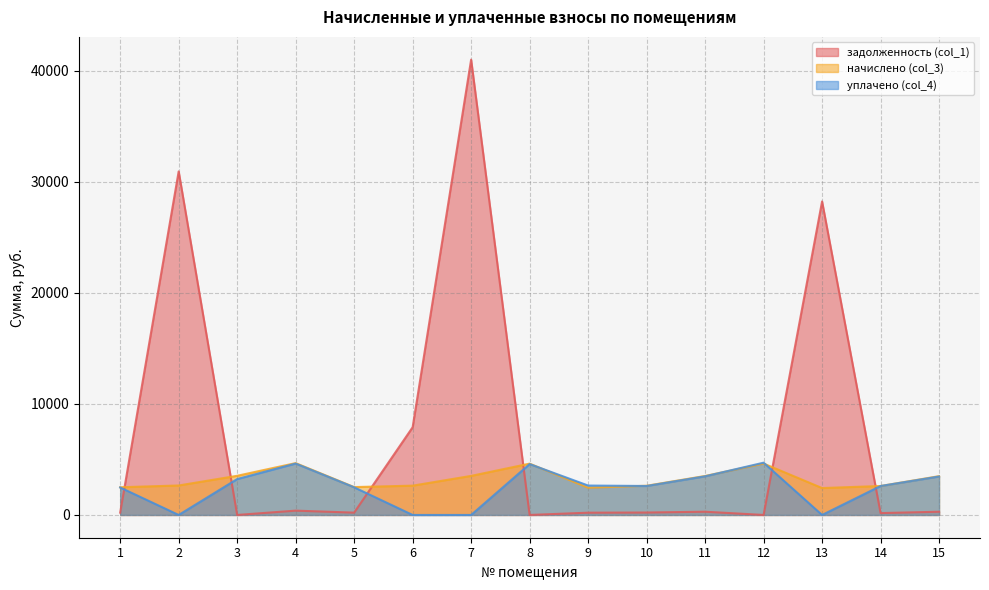

What is the difference between the second highest and minimum values in the уплачено (col_4) series?

4627.6